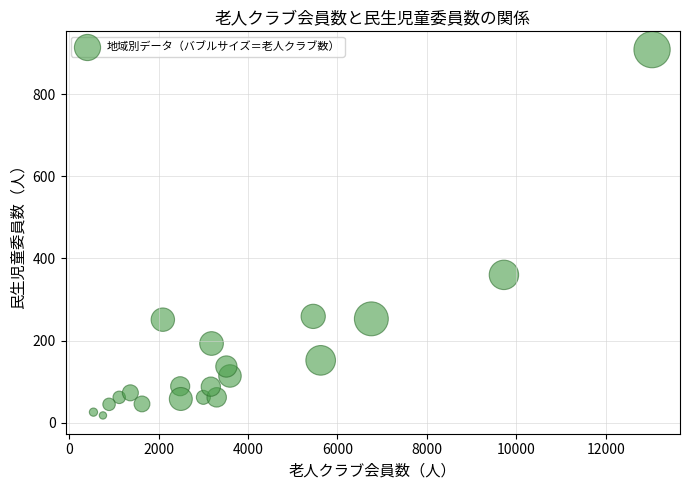

What Y value in the scatter plot is closest to 463?

360